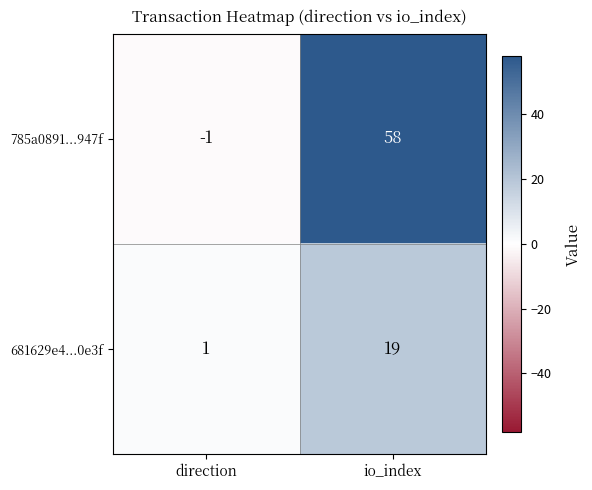

How many negative values does the 785a0891...947f series have?

1